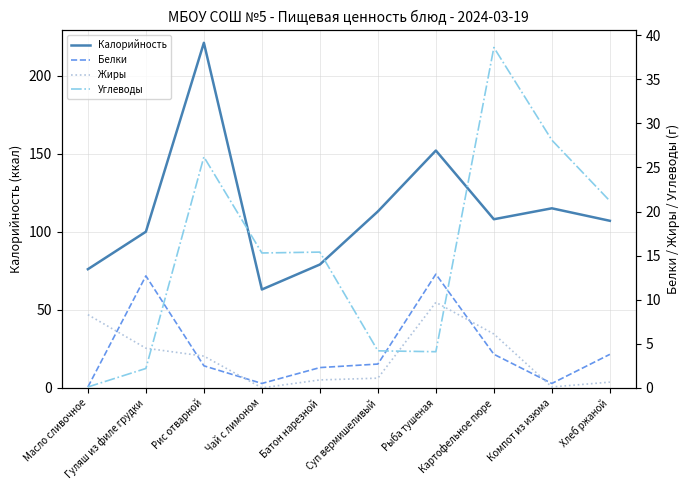

What is the average value of the Углеводы series?

15.5